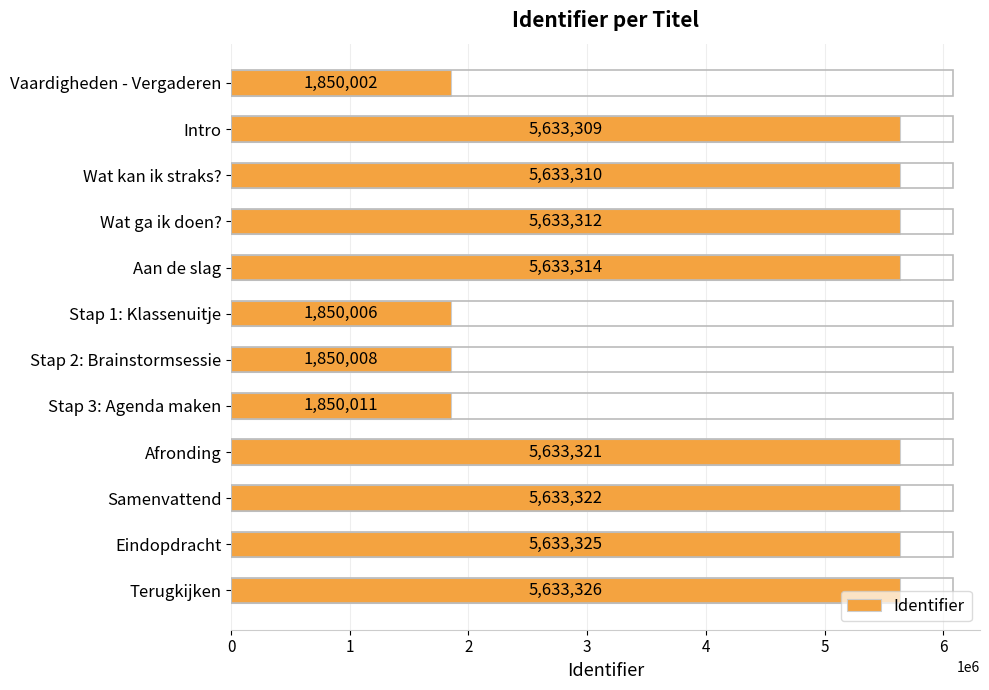

Where is the data nearest to the value 3741664?

Intro